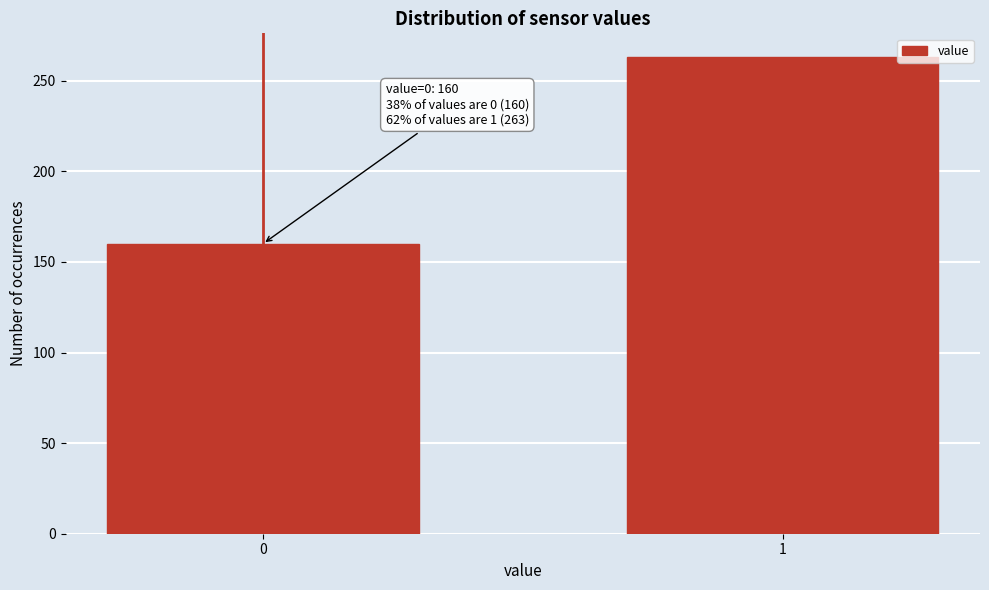

Reading left to right, what are all the values shown in this chart?

160	263